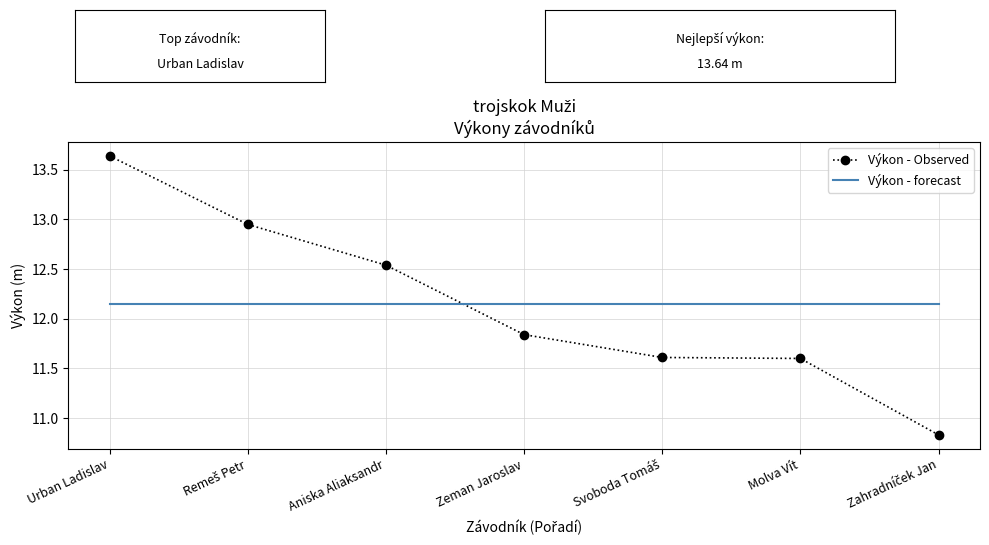

Between which two adjacent categories do Výkon - Observed and Výkon - forecast first intersect?

Aniska Aliaksandr and Zeman Jaroslav